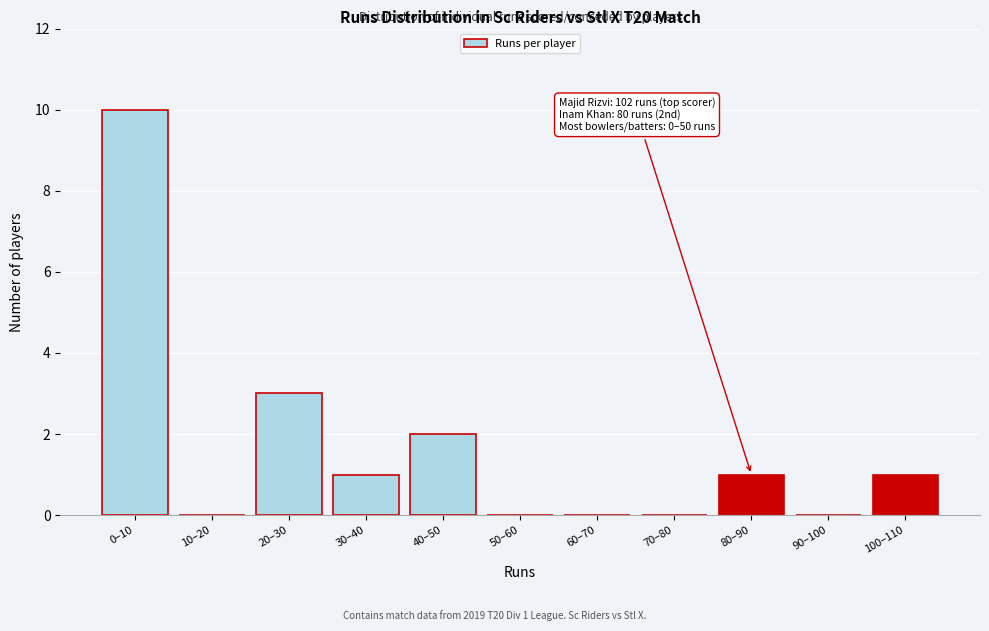

Reading left to right, what are all the values shown in this chart?

0–10=10	10–20=0	20–30=3	30–40=1	40–50=2	50–60=0	60–70=0	70–80=0	80–90=1	90–100=0	100–110=1